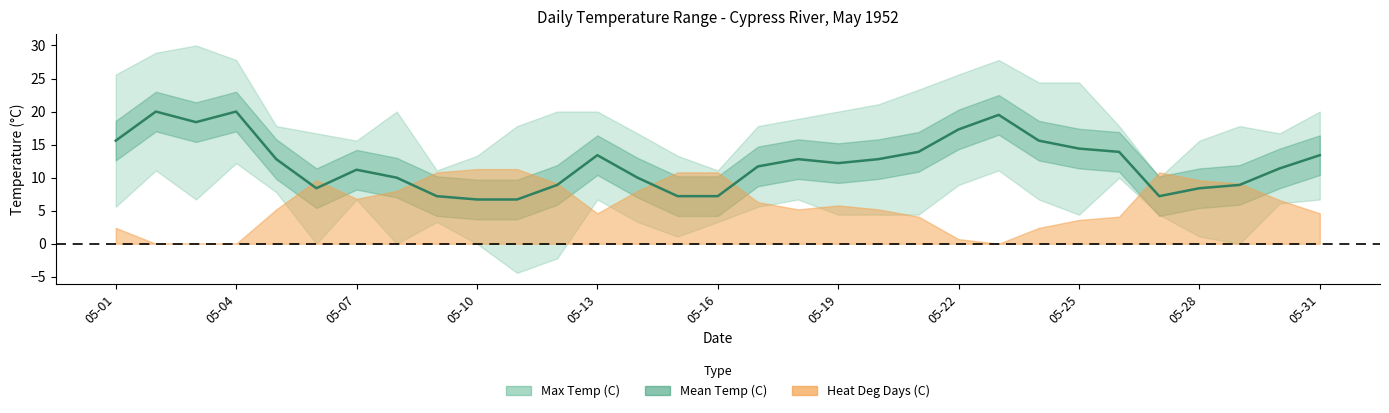

What is the difference between the second highest and second lowest values in the Min Temp (C) series?

13.3